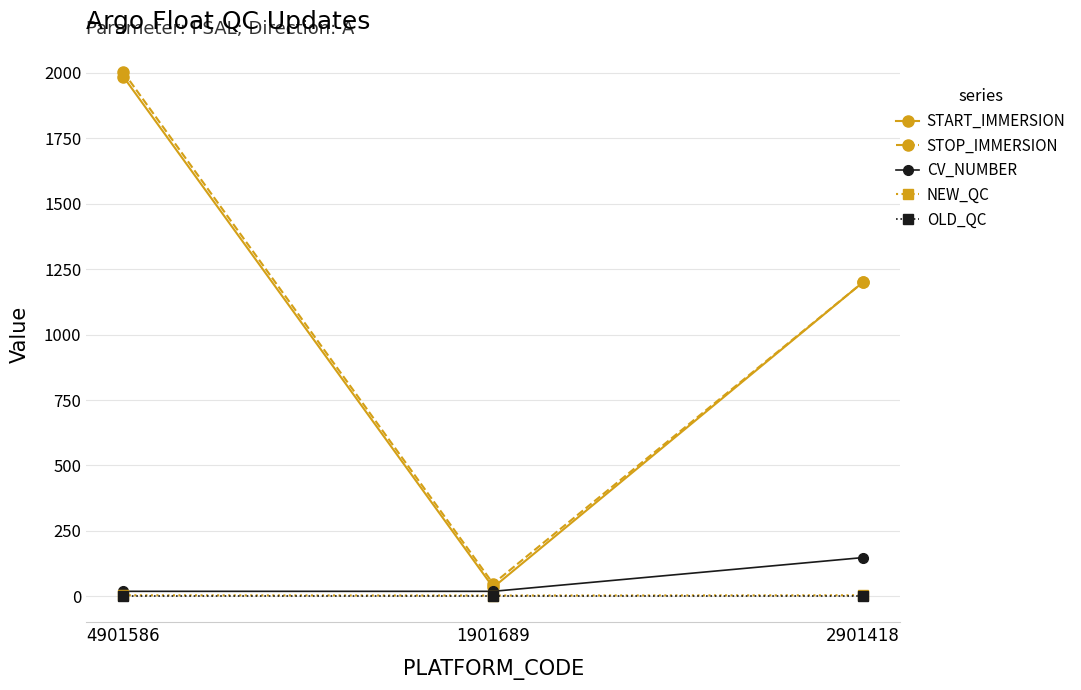

At which category does the chart reach its peak across all series?

4901586